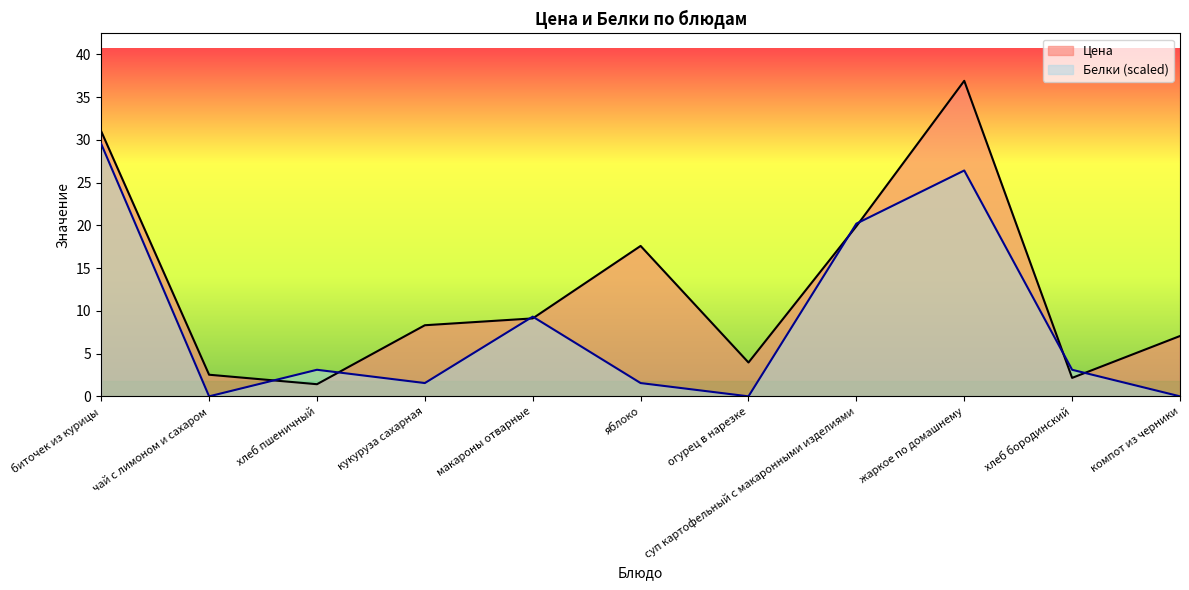

What is the label of the 11th point from the left?

компот из черники